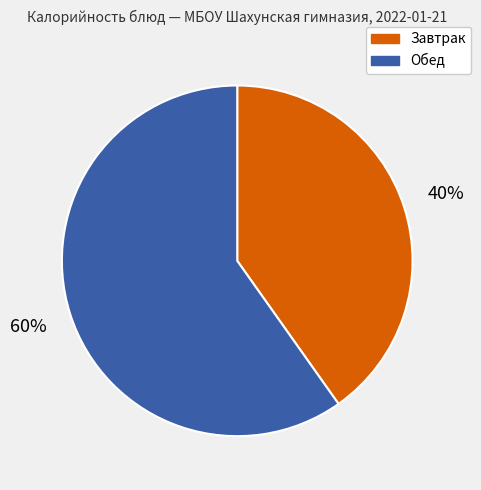

To the nearest percent, what is the average slice percentage?

50%